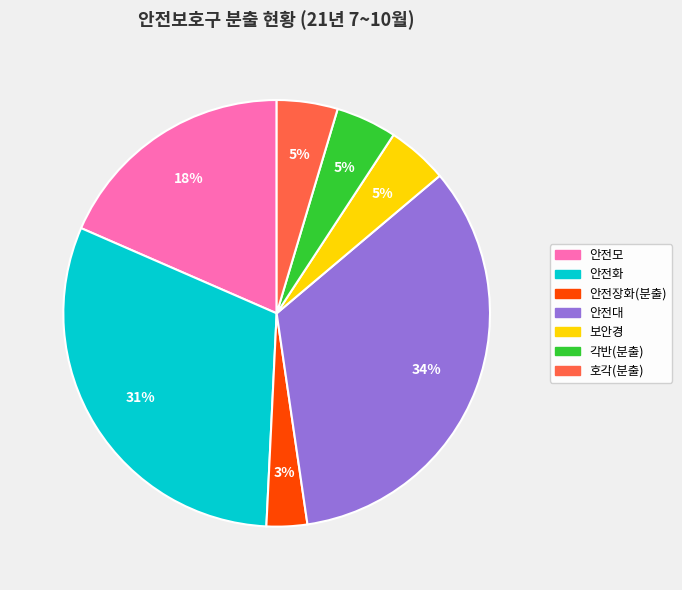

Is there any slice that represents more than half of the pie?

No